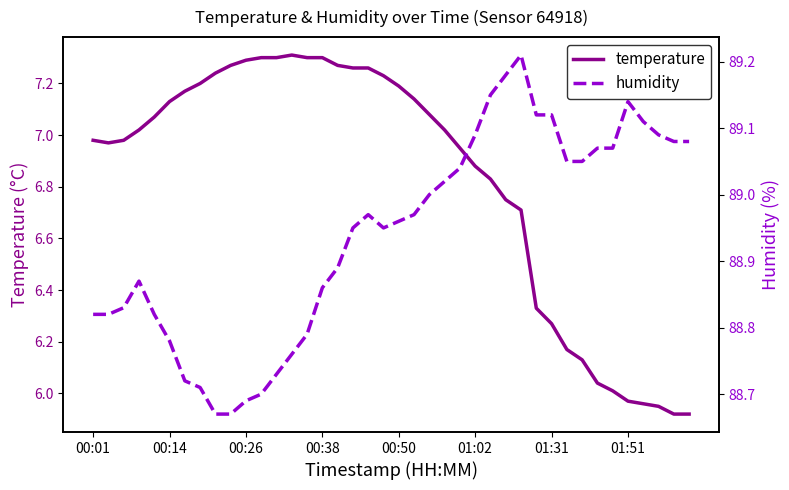

What is the difference between the humidity values at 39 and 35?

0.1